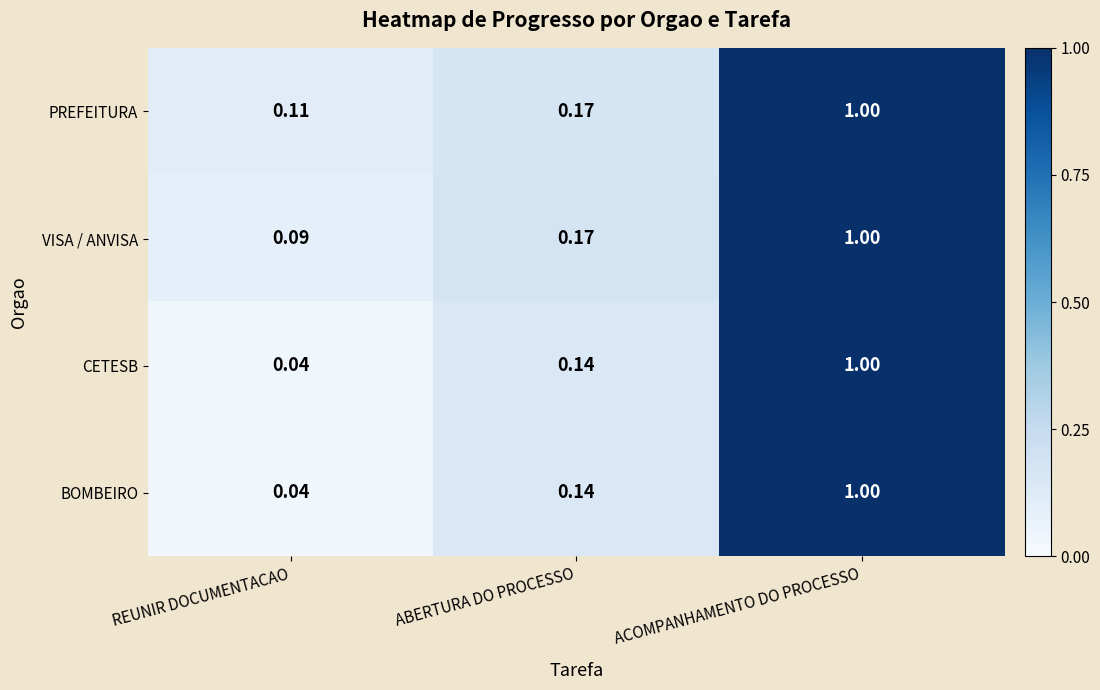

Rank the categories by CETESB value from lowest to highest.

REUNIR DOCUMENTACAO, ABERTURA DO PROCESSO, ACOMPANHAMENTO DO PROCESSO